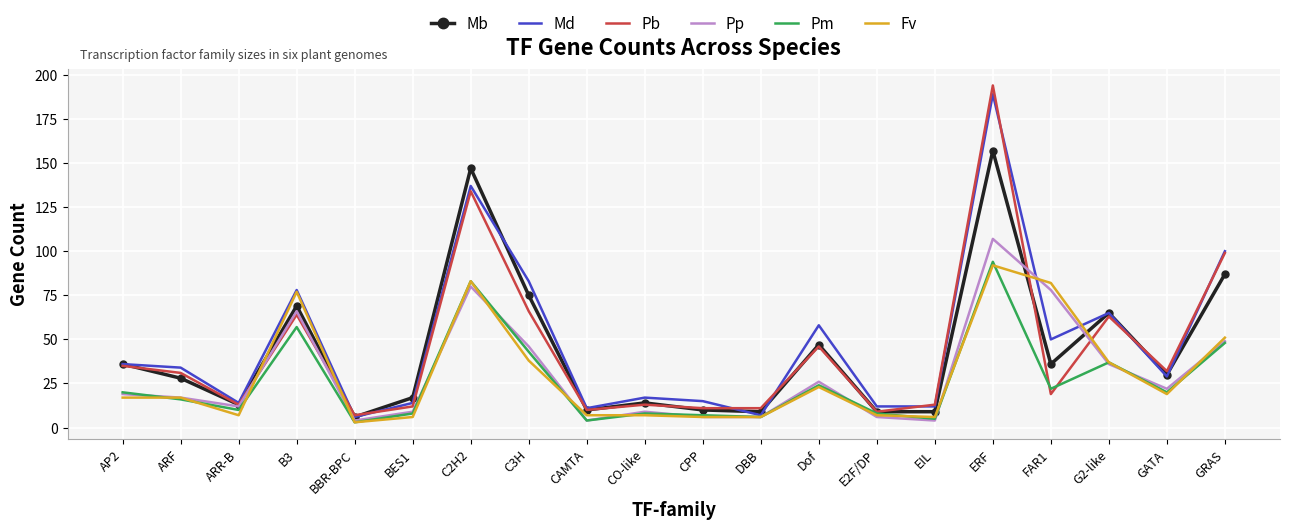

What is the difference between the highest and lowest values at GATA?

13